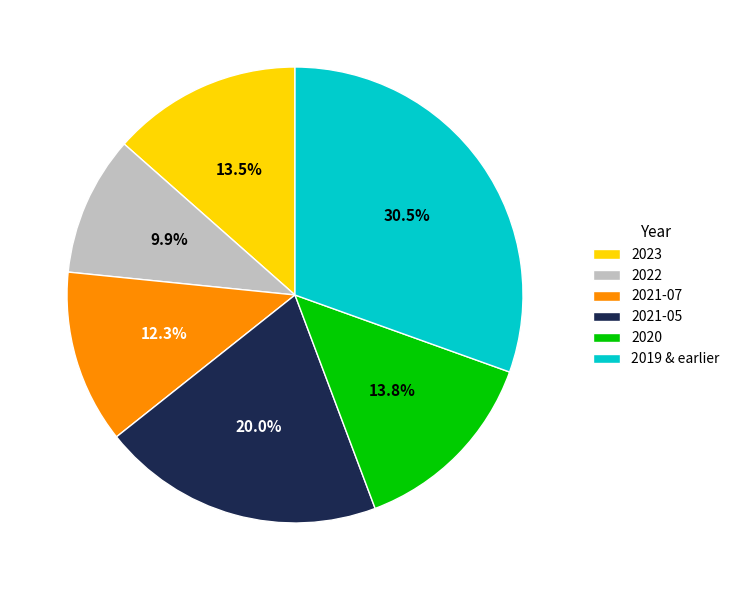

To the nearest percent, what is the average slice percentage?

17%